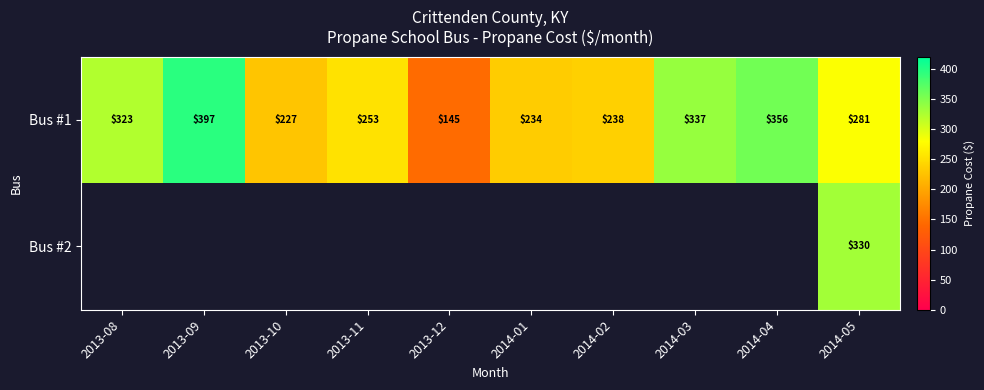

What is the minimum value for Bus #1?

144.7